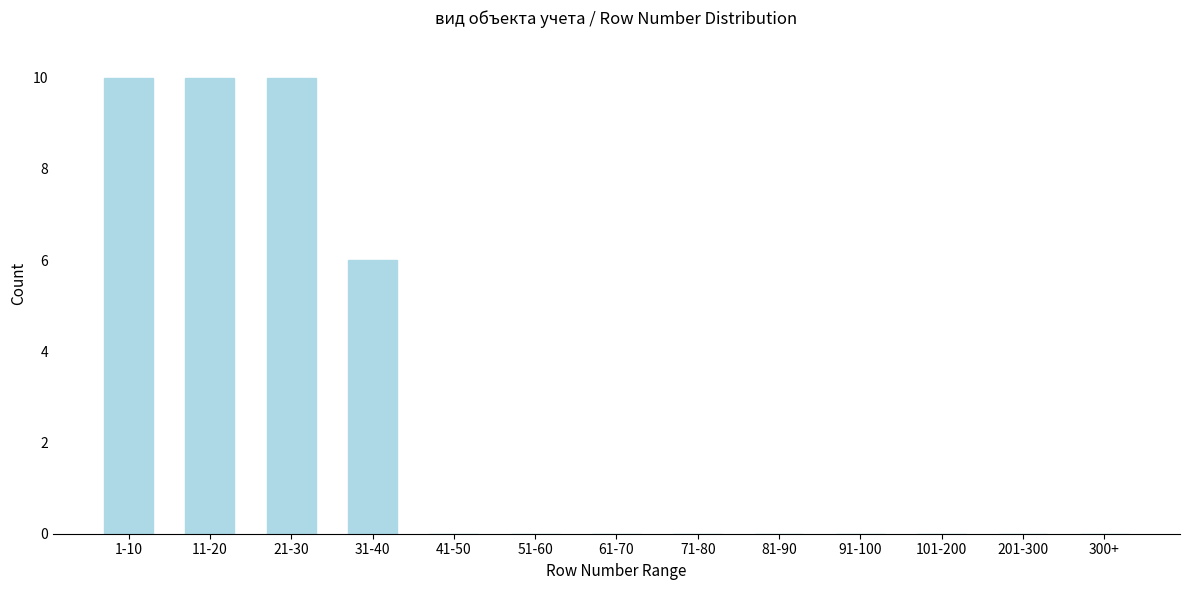

Reading left to right, what are all the values shown in this chart?

1-10=10	11-20=10	21-30=10	31-40=6	41-50=0	51-60=0	61-70=0	71-80=0	81-90=0	91-100=0	101-200=0	201-300=0	300+=0